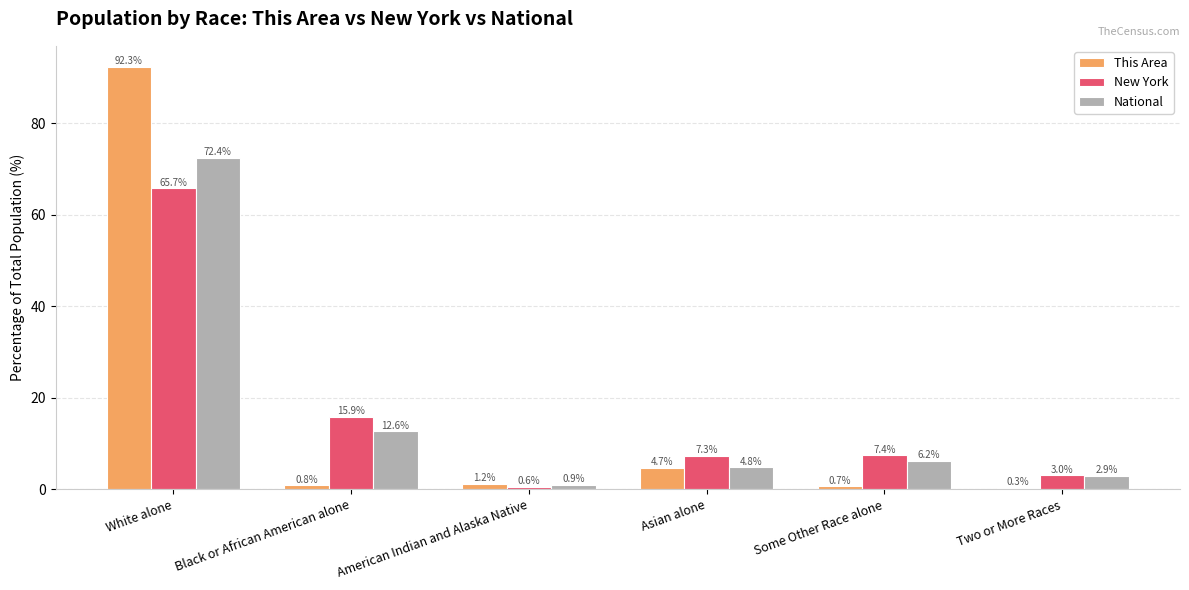

What value does the New York series have at Some Other Race alone?

7.4